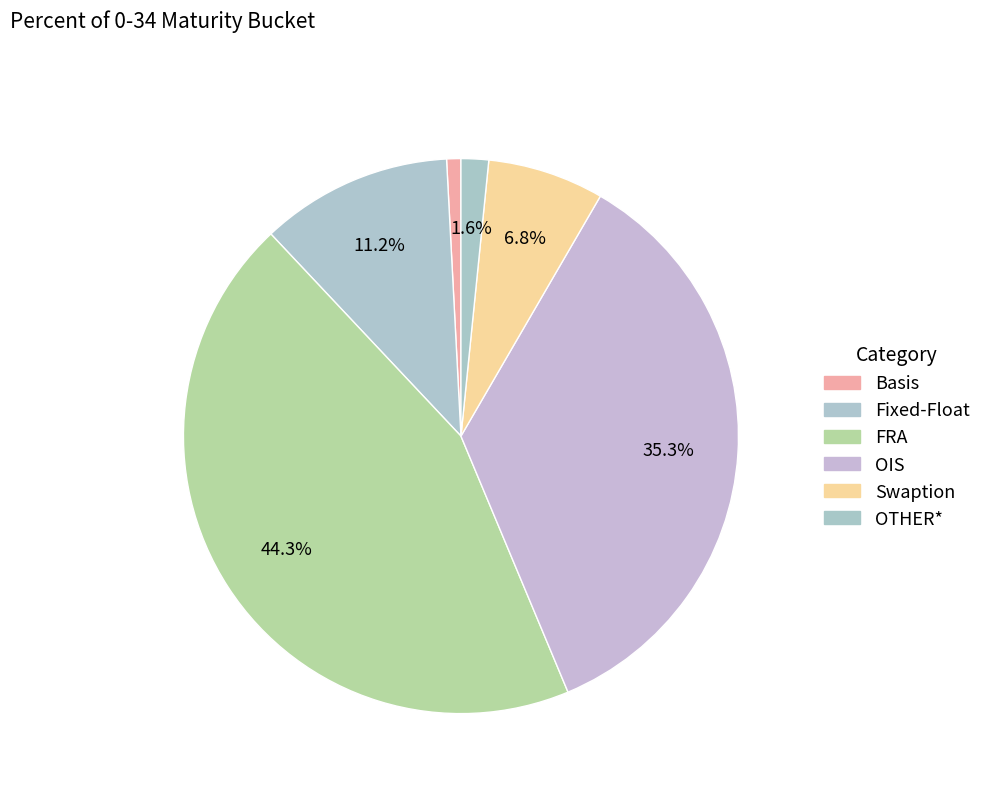

How many slices are in this pie chart?

6